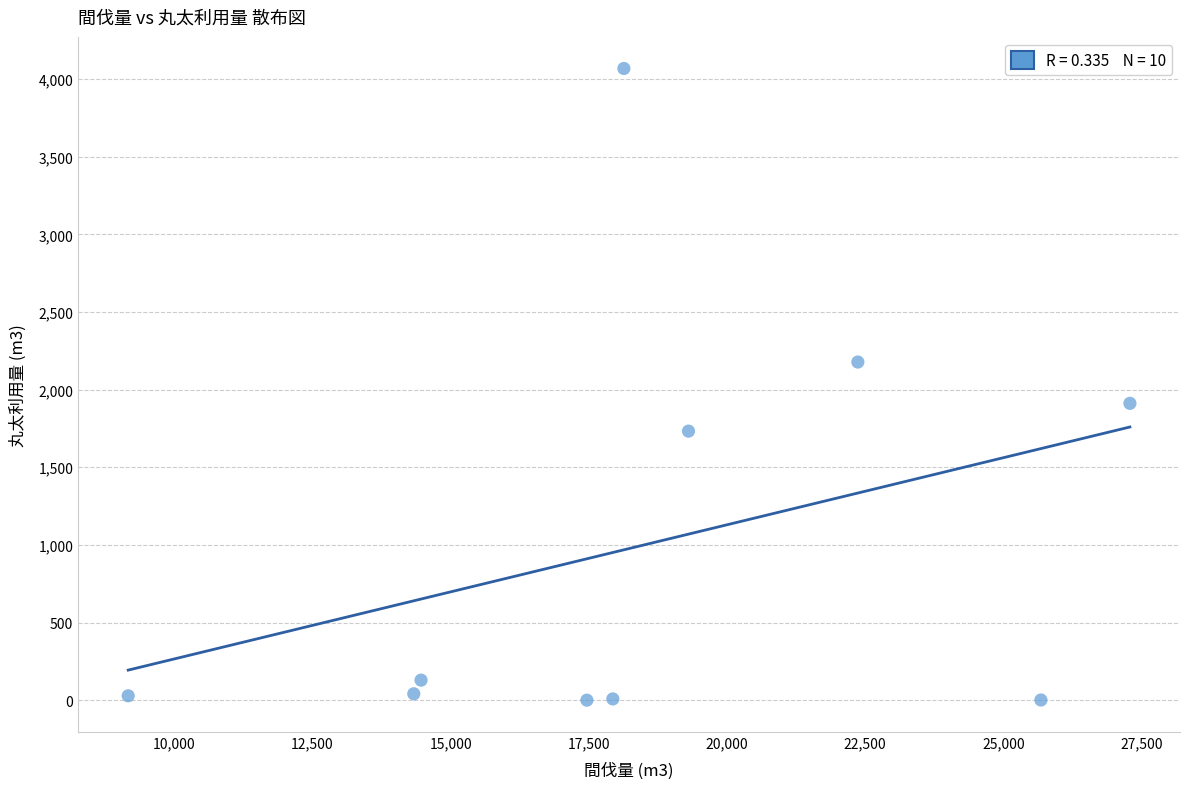

What is the range of X values (max minus min)?

18123